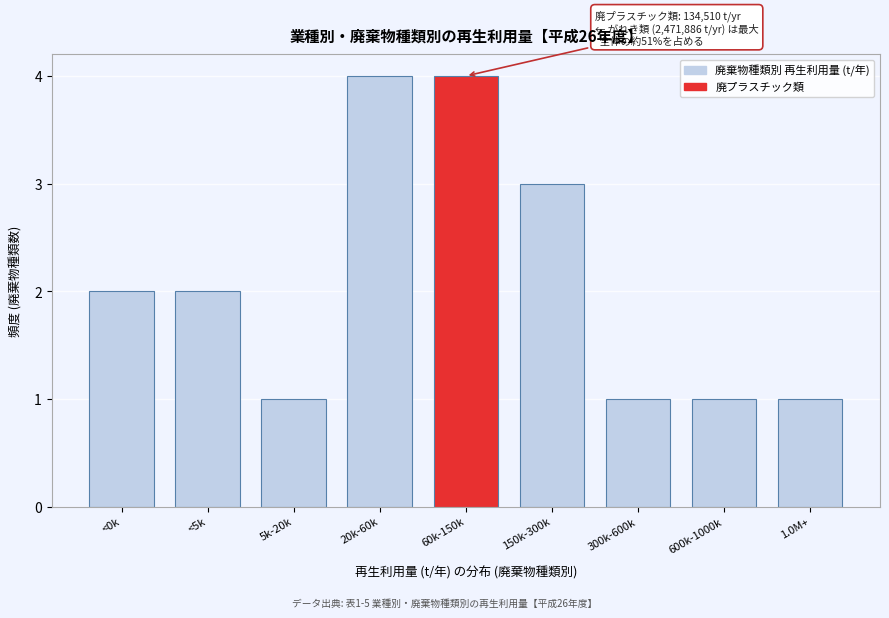

Reading left to right, transcribe all the data shown in this chart.

2	2	1	4	4	3	1	1	1